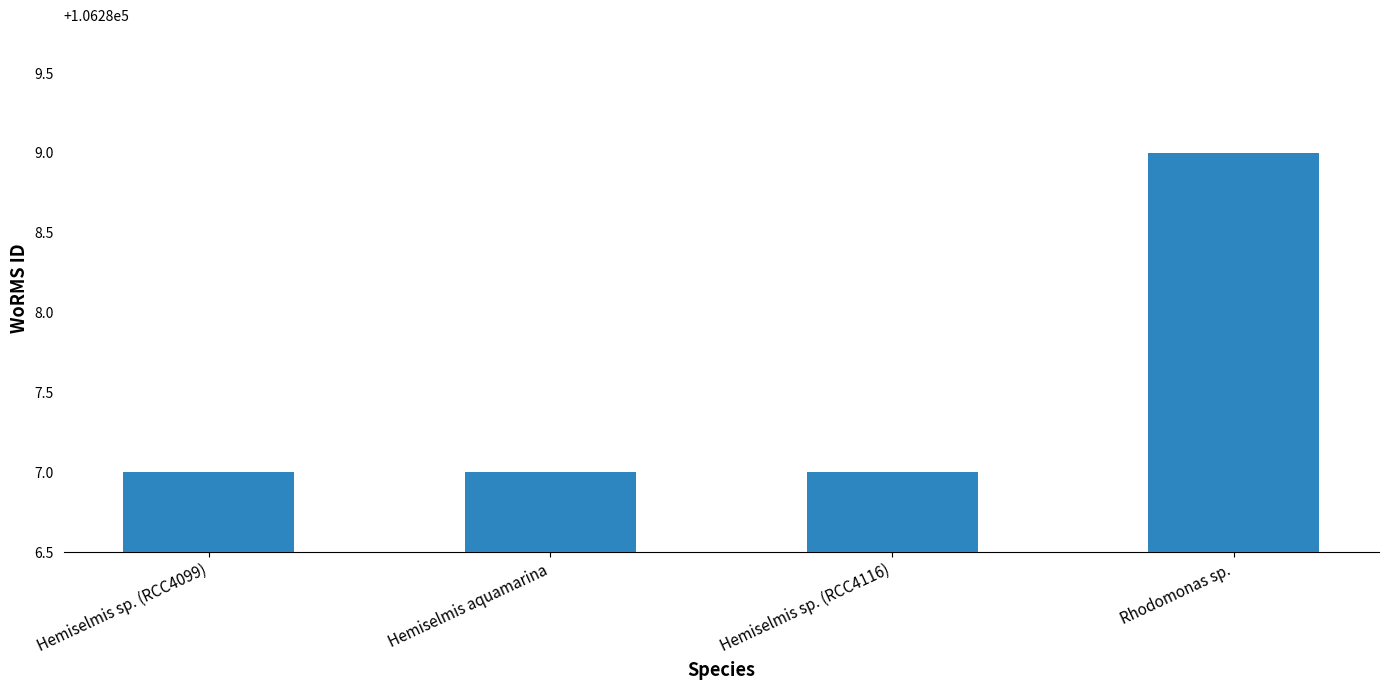

What is the ratio of the value at Hemiselmis aquamarina to the value at Hemiselmis sp. (RCC4099)?

1.0